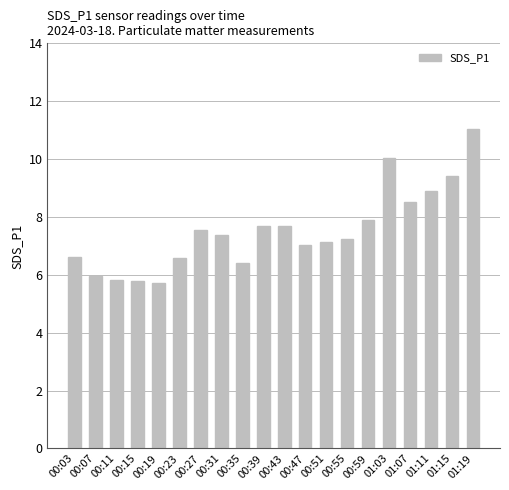

What is the maximum value shown in the chart?

11.1